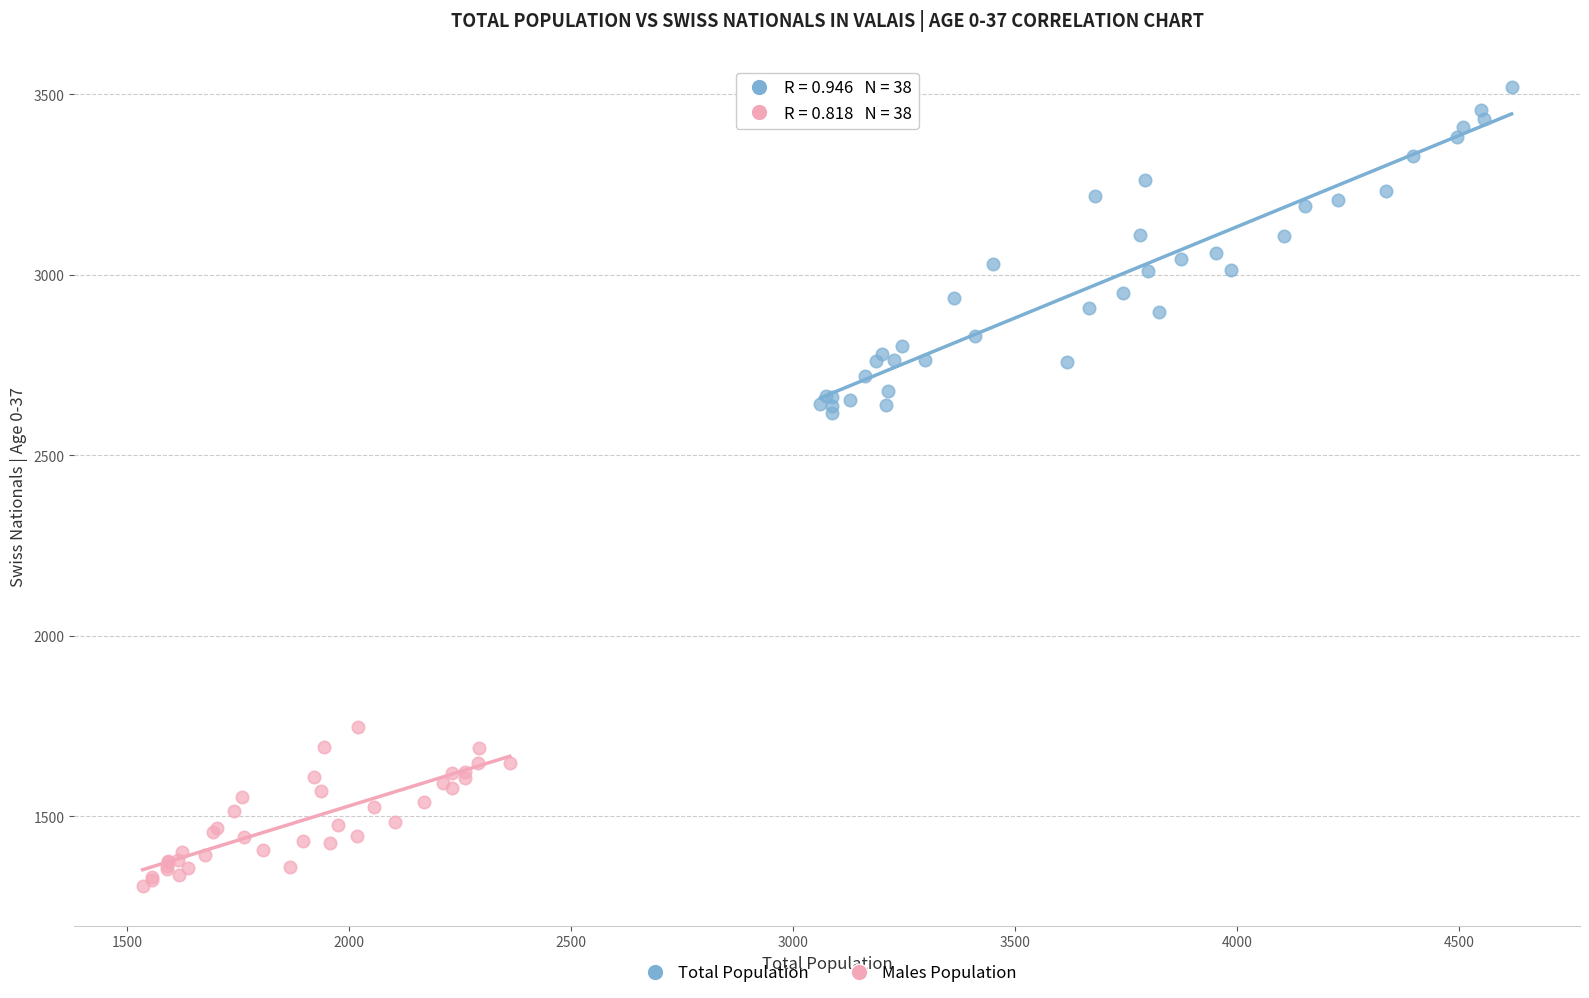

Which series reaches the minimum Y coordinate?

Males Population